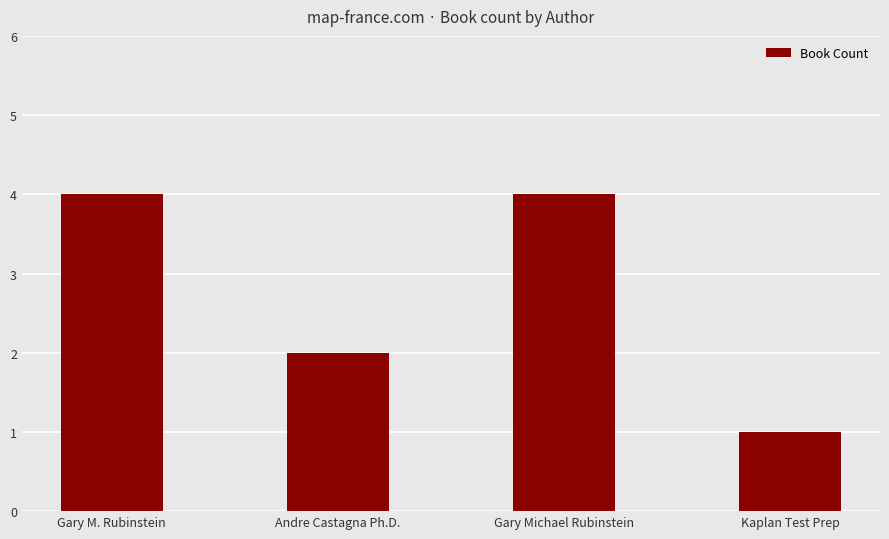

Is it true that the value at Gary M. Rubinstein is 4?

True